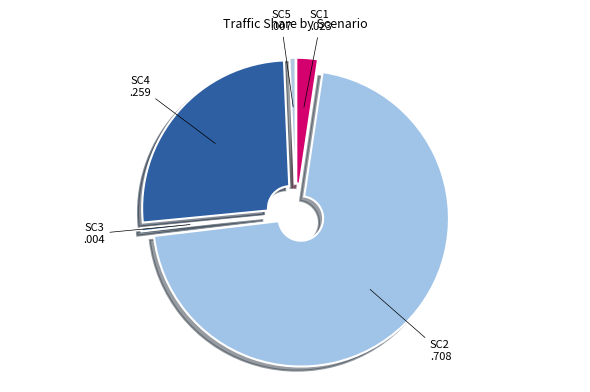

How many slices are in this pie chart?

5